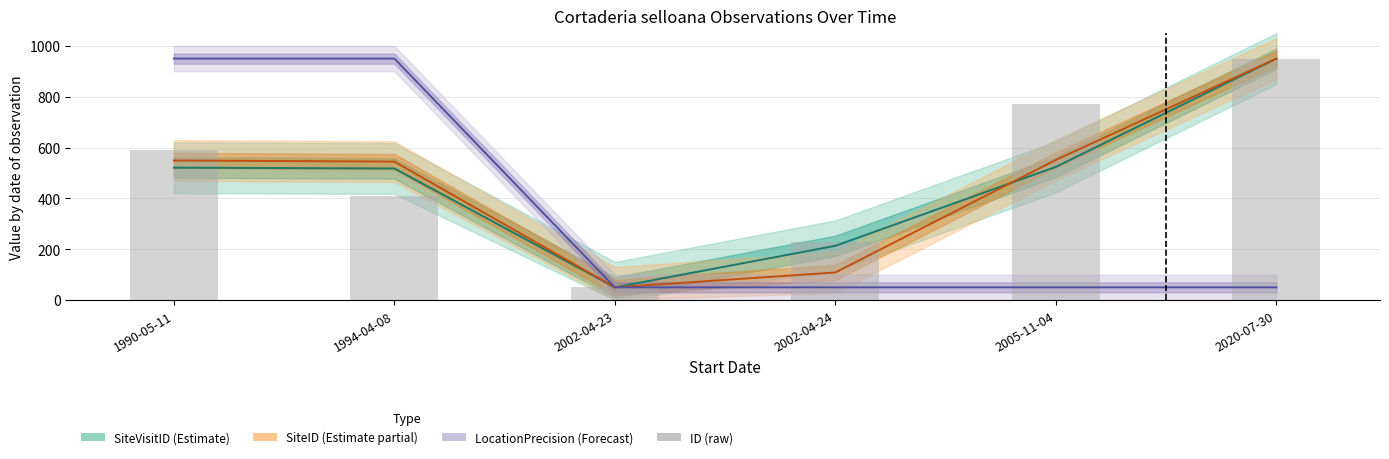

At 1990-05-11, list the series in order from smallest to largest.

SiteVisitID (Estimate), SiteID (Estimate partial), ID (raw), LocationPrecision (Forecast)